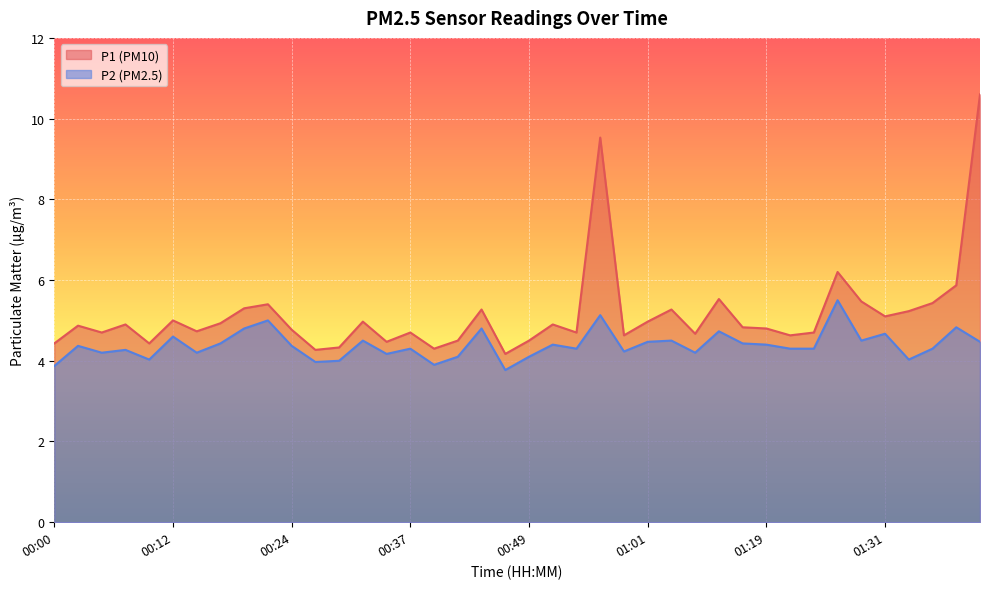

Which series changed the most between 00:10 and 00:56?

P1